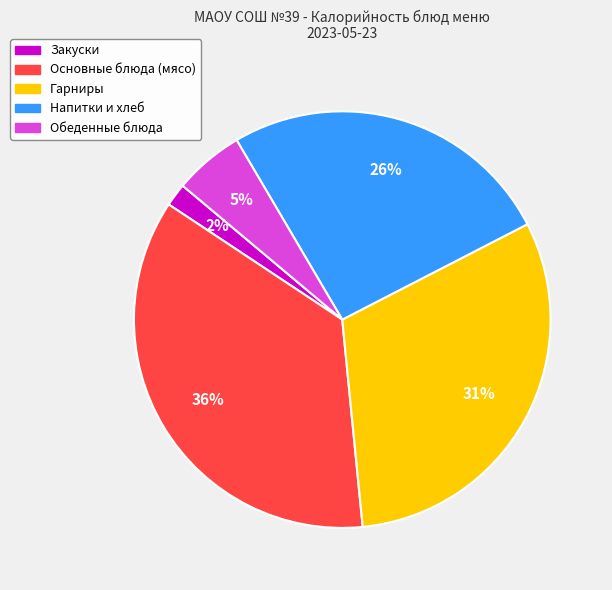

To the nearest percent, what is the difference between the largest and smallest slice percentages?

34%